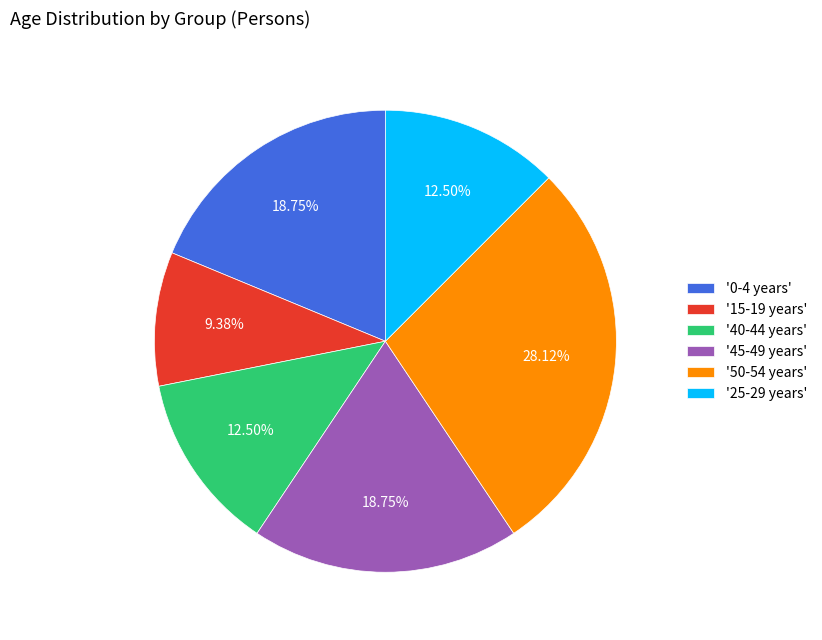

Is there any slice that represents more than half of the pie?

No